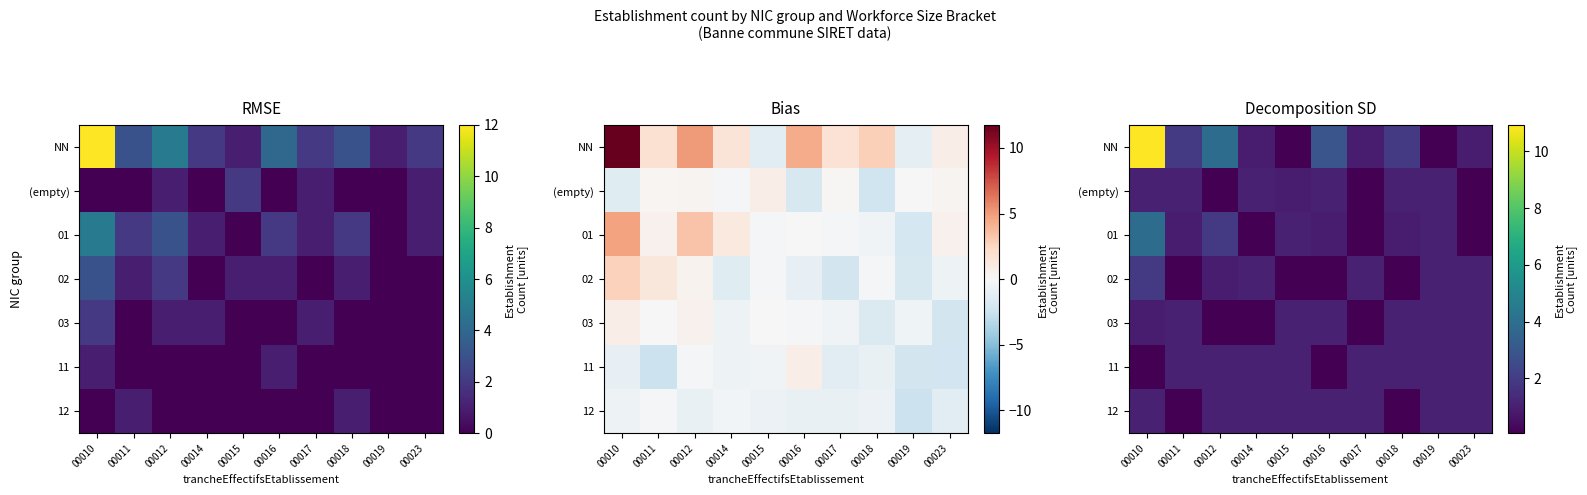

What is the maximum value for 02?

1.9